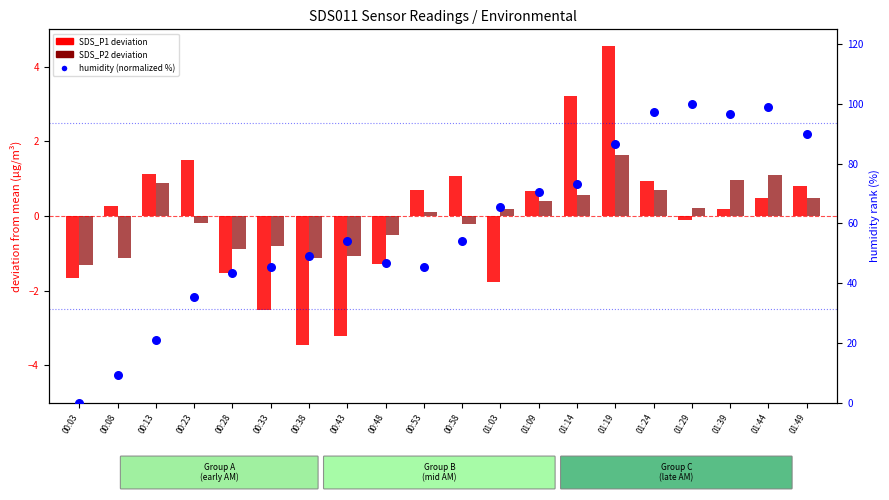

At which category is the sum across all series the highest?

01:44